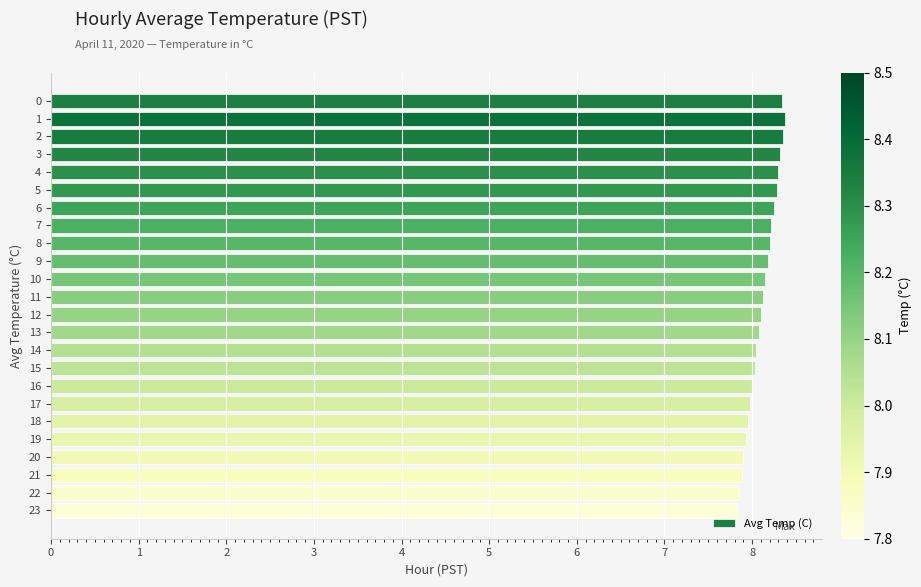

What is the difference between the maximum and second lowest values?

0.5